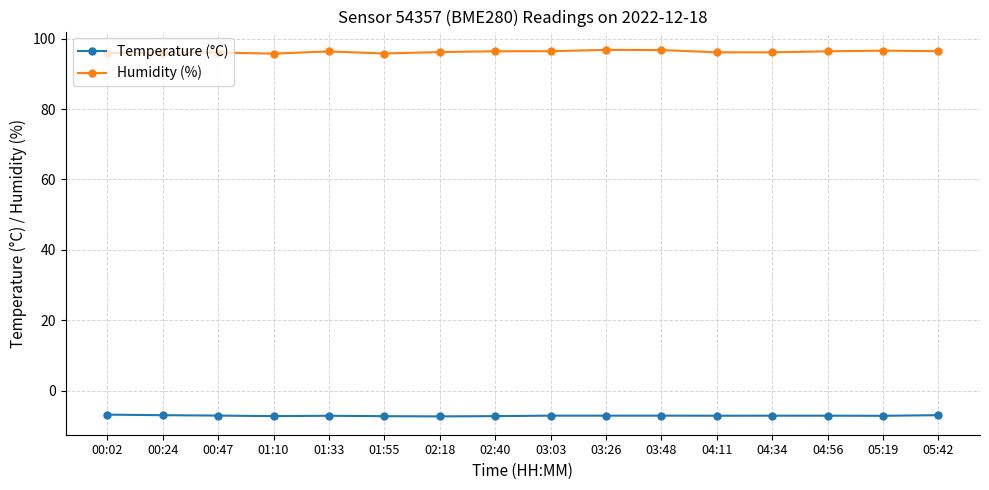

At how many categories does at least one series exceed 59?

16